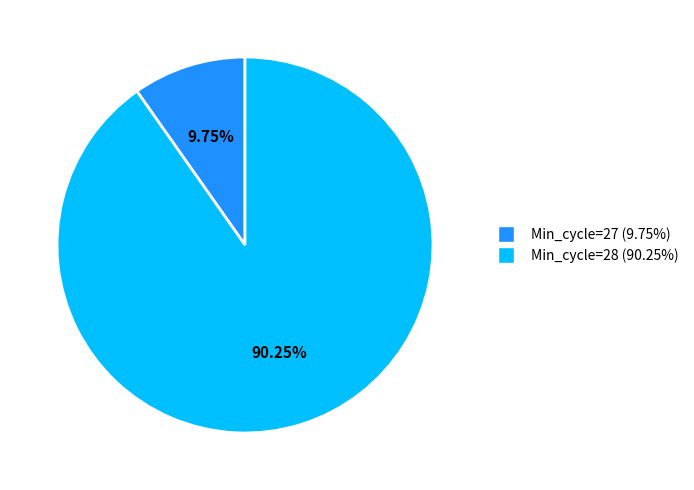

Rank the categories by value from lowest to highest.

Min_cycle=27 (9.75%), Min_cycle=28 (90.25%)